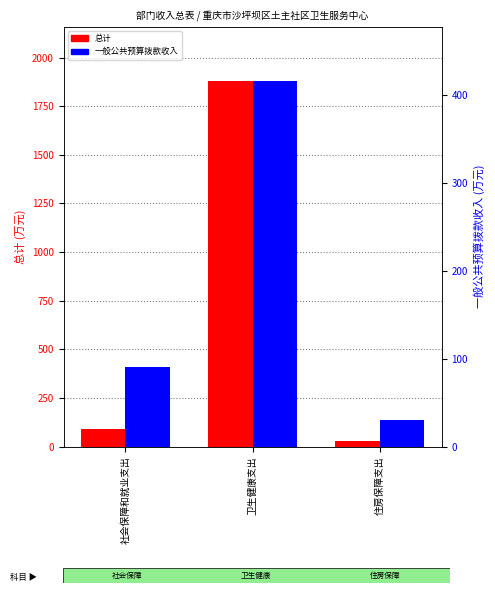

Where does the 一般公共预算拨款收入 series first go above 90?

社会保障和就业支出